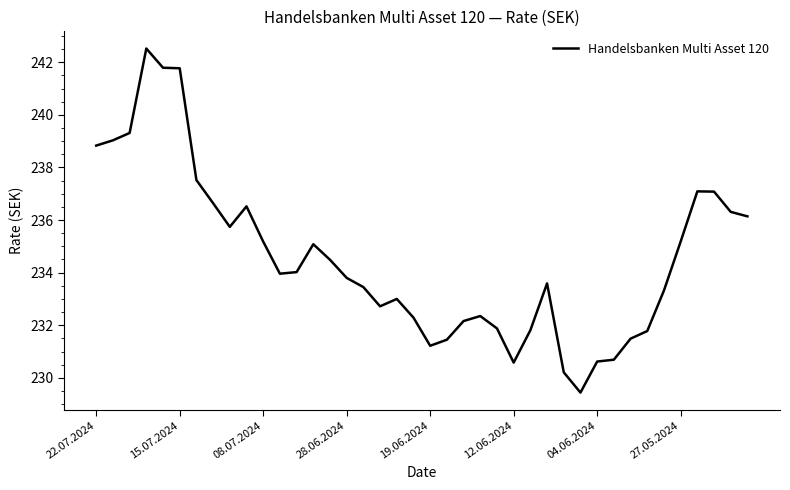

What is the difference between the maximum and minimum values?

13.1